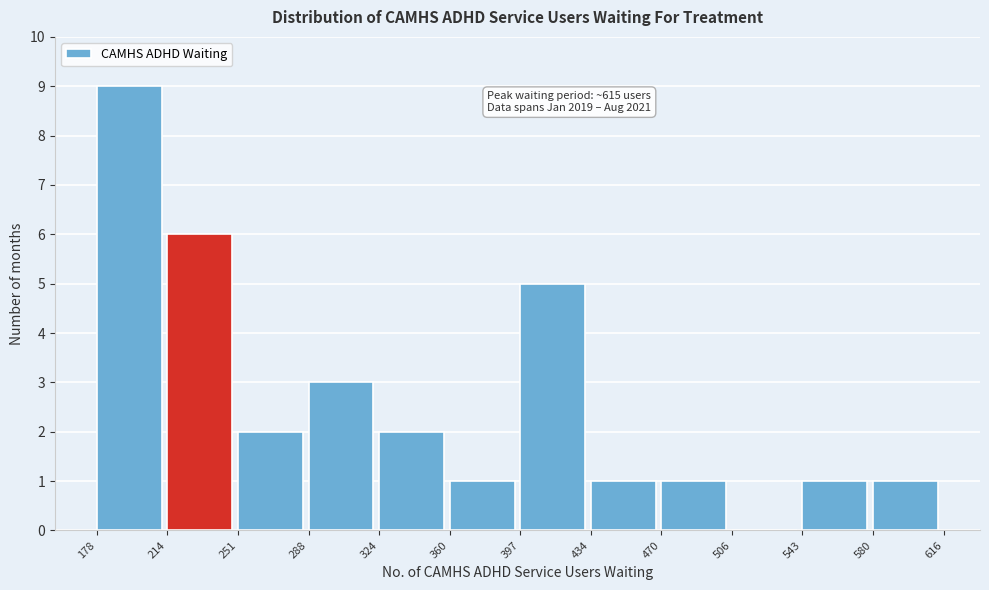

Which range on the x-axis has the tallest bar?

178 to 214